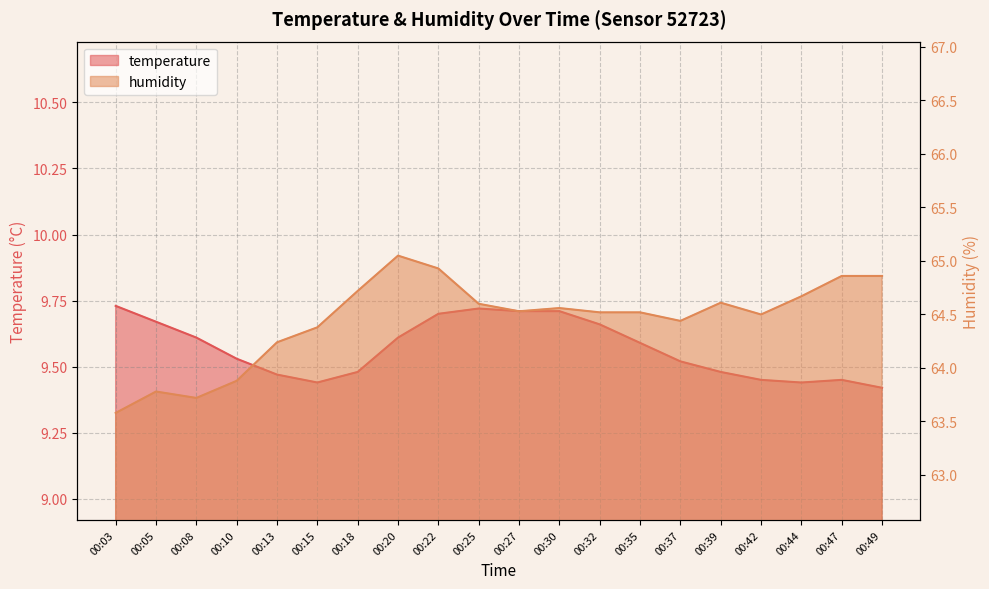

What is the average value of the humidity series?

64.4